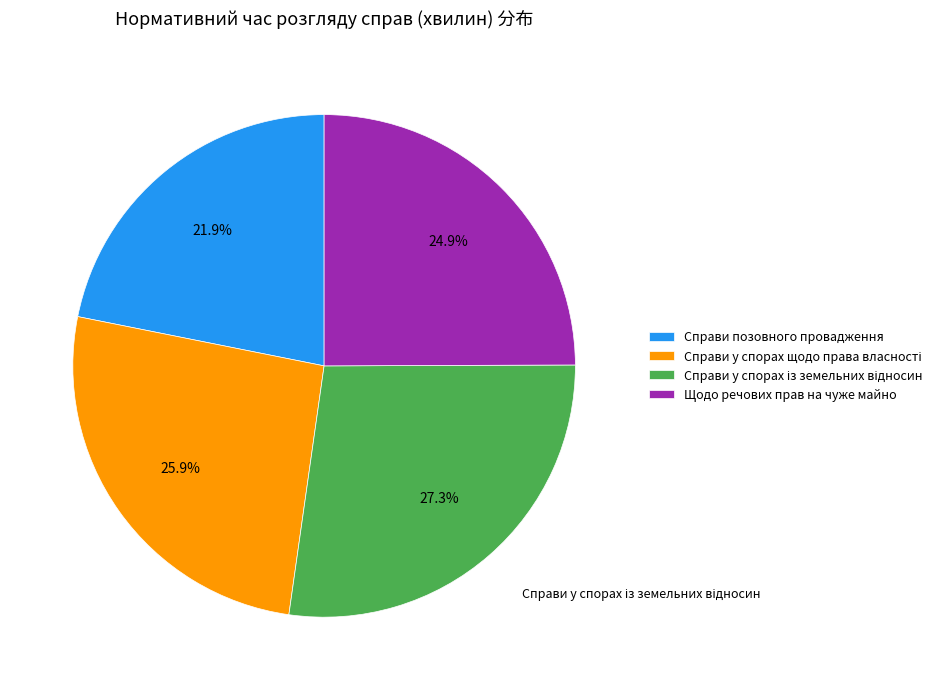

Does any single category account for the majority?

No